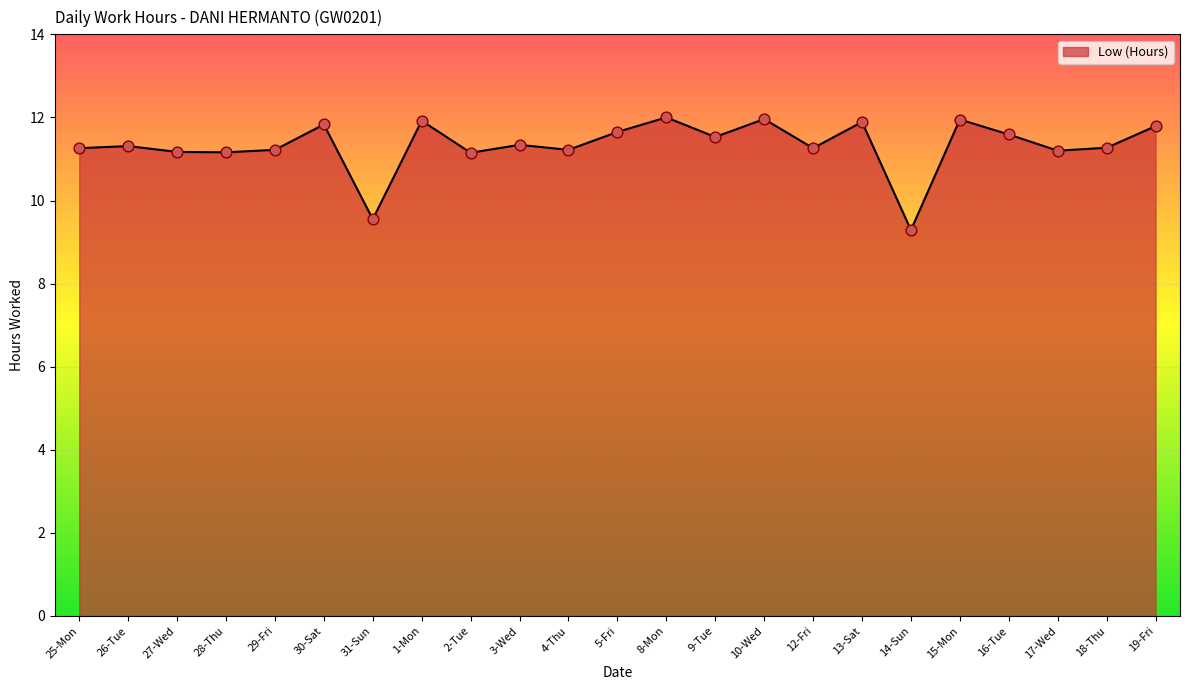

What is the change in value from 5-Fri to 12-Fri?

-0.4